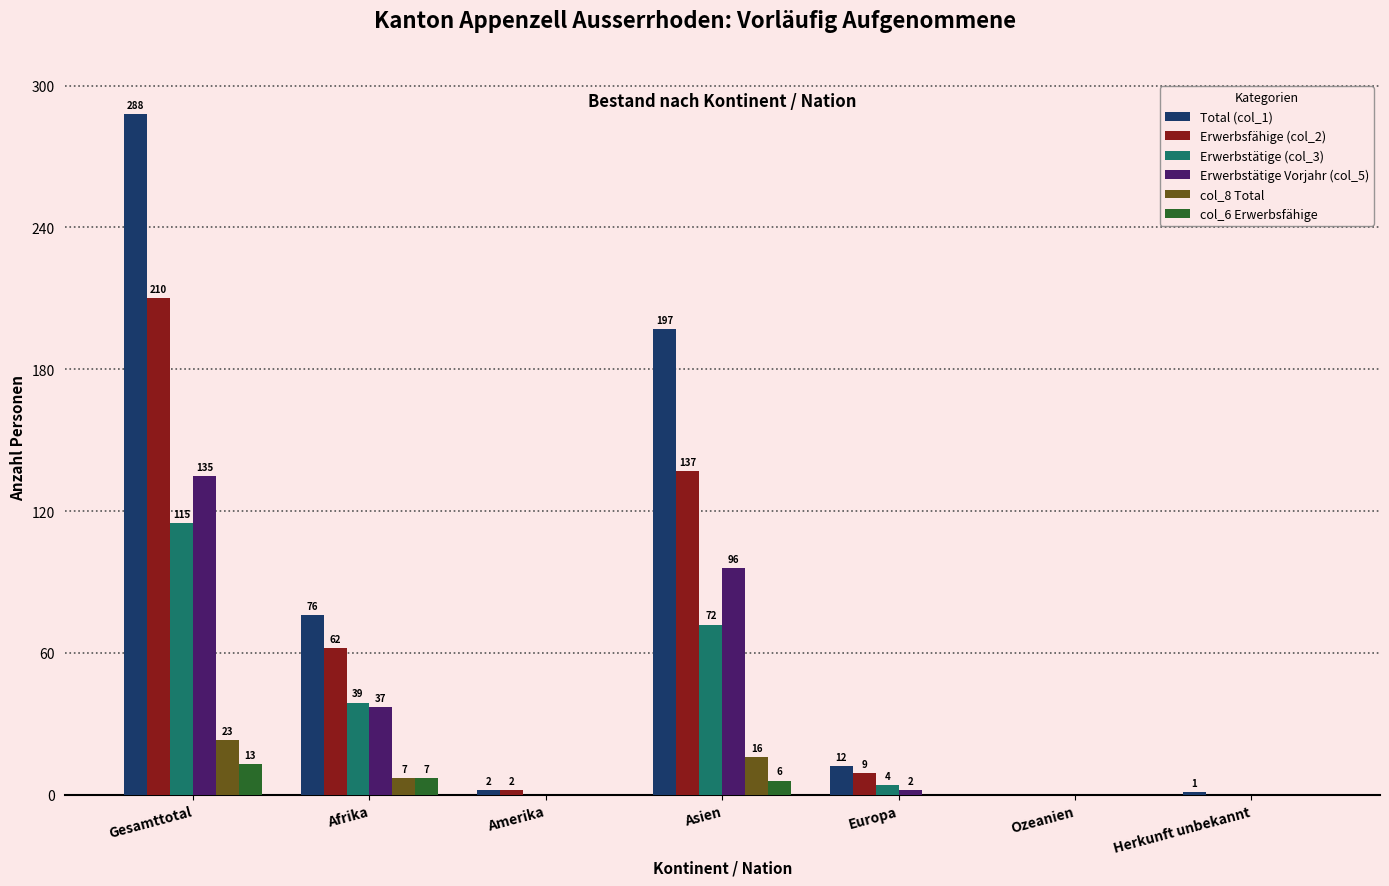

Reading right to left, what are all the values shown in this chart?

Total (col_1): 1	0	12	197	2	76	288
Erwerbsfähige (col_2): 0	0	9	137	2	62	210
Erwerbstätige (col_3): 0	0	4	72	0	39	115
Erwerbstätige Vorjahr (col_5): 0	0	2	96	0	37	135
col_8 Total: 0	0	0	16	0	7	23
col_6 Erwerbsfähige: 0	0	0	6	0	7	13